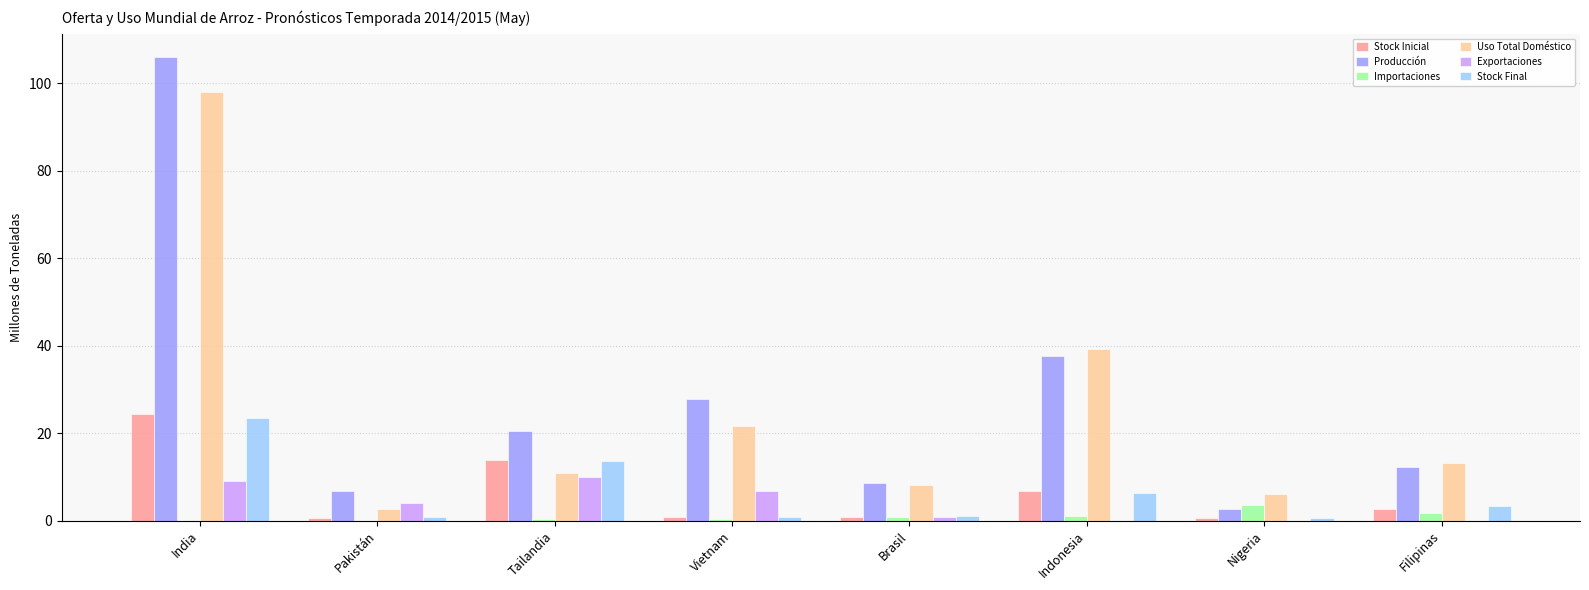

What value does the Stock Inicial series have at India?

24.4